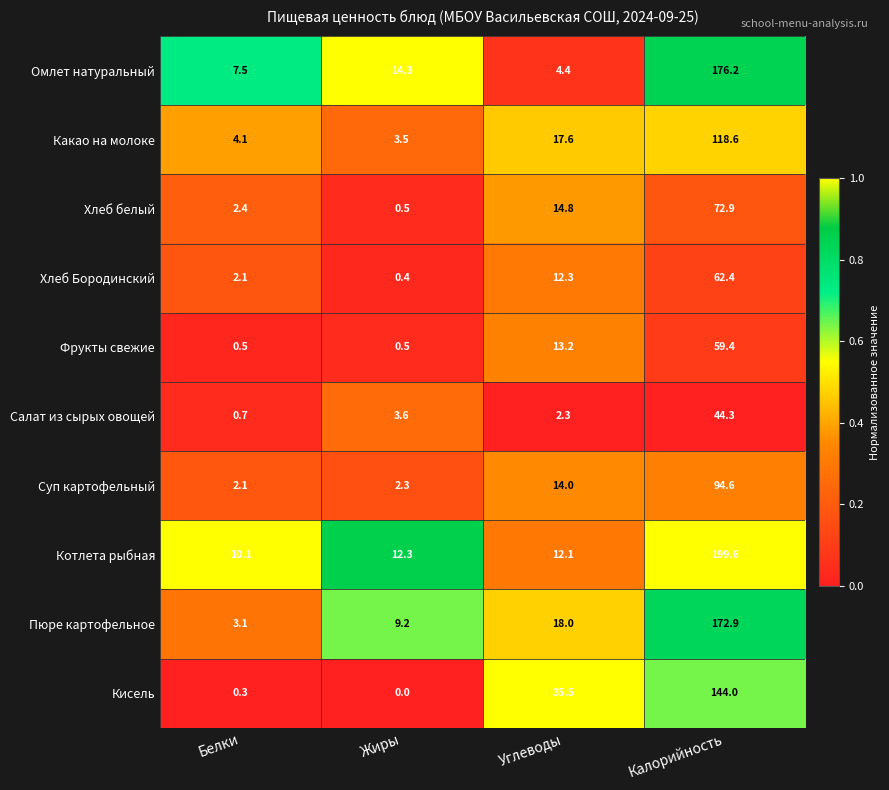

What is the difference between the highest and lowest values at Углеводы?

33.2